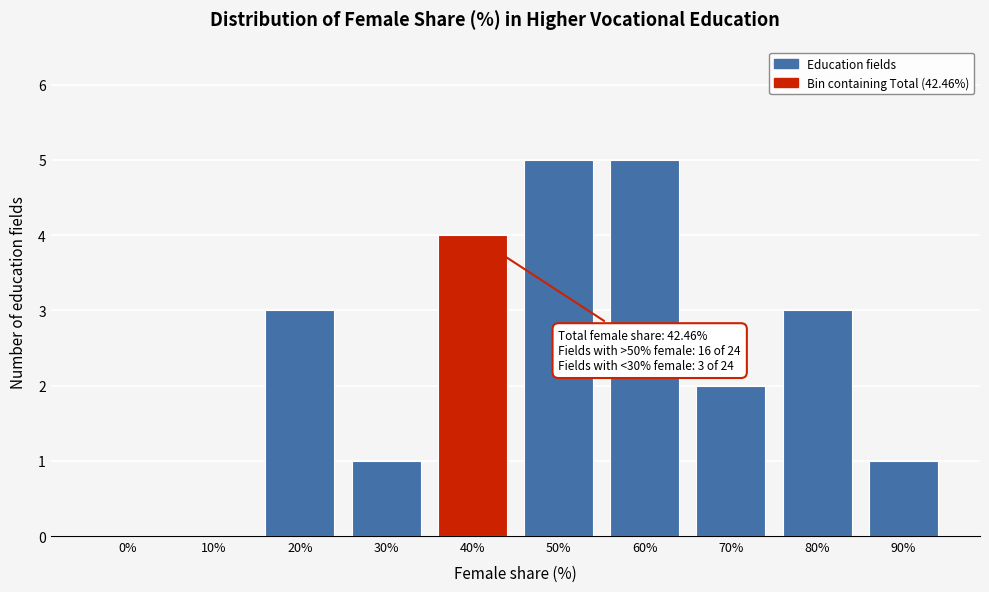

Reading left to right, transcribe all the data shown in this chart.

0%=0	10%=0	20%=3	30%=1	40%=4	50%=5	60%=5	70%=2	80%=3	90%=1